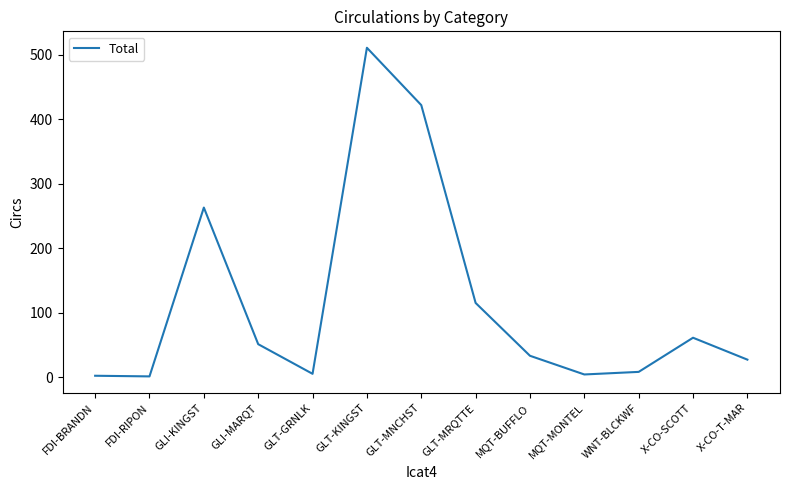

What is the difference between the values at GLT-MRQTTE and X-CO-T-MAR?

88